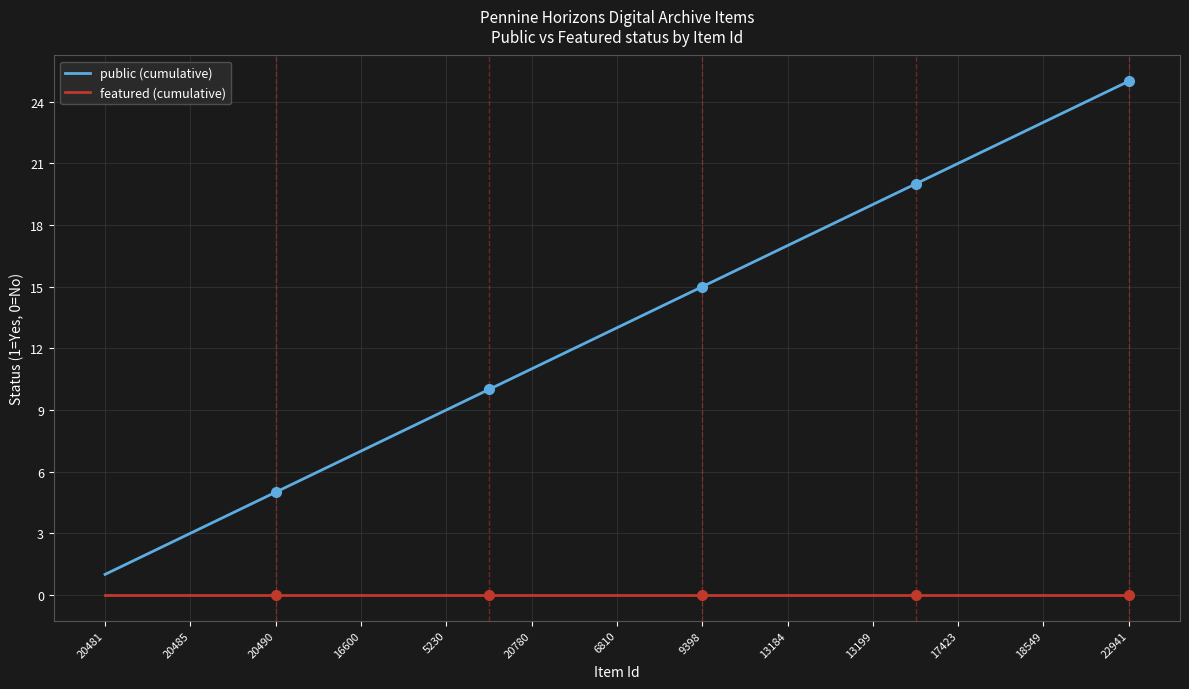

Reading right to left, list all the values displayed in this chart.

public (cumulative): 25	24	23	22	21	20	19	18	17	16	15	14	13	12	11	10	9	8	7	6	5	4	3	2	1
featured (cumulative): 0	0	0	0	0	0	0	0	0	0	0	0	0	0	0	0	0	0	0	0	0	0	0	0	0